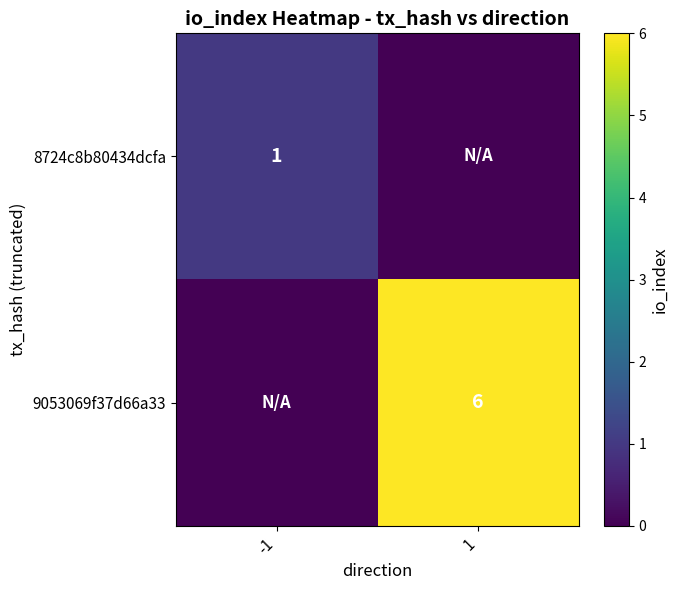

Is the value of 8724c8b80434dcfa at -1 greater than the value of 9053069f37d66a33 at 1?

No